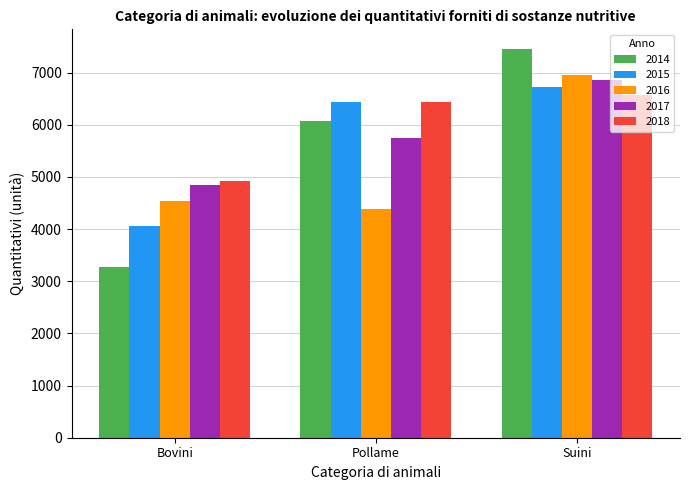

What are all the series names shown in the legend?

2014, 2015, 2016, 2017, 2018